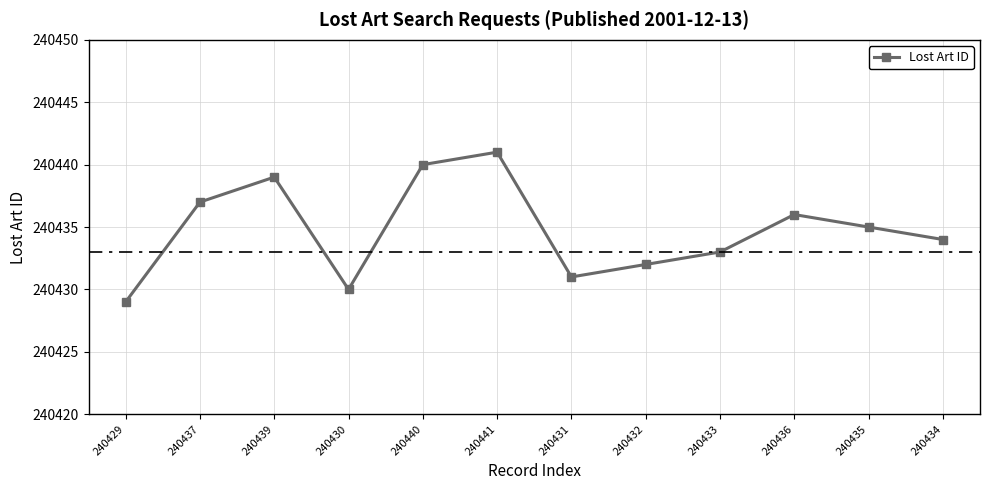

What is the change in value from 240429 to 240433?

+4